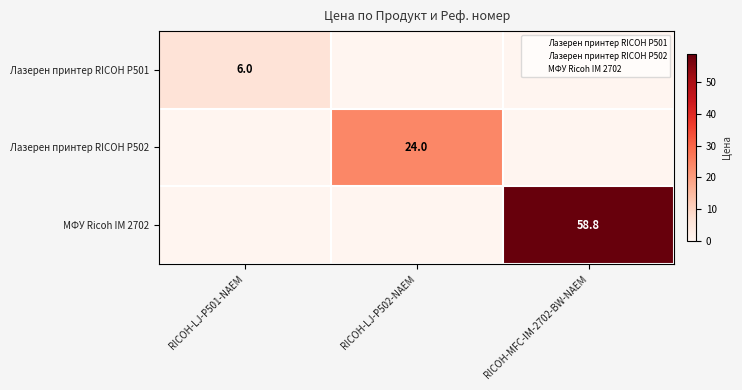

The value of МФУ Ricoh IM 2702 at RICOH-MFC-IM-2702-BW-NAEM is 58.8. True or false?

True